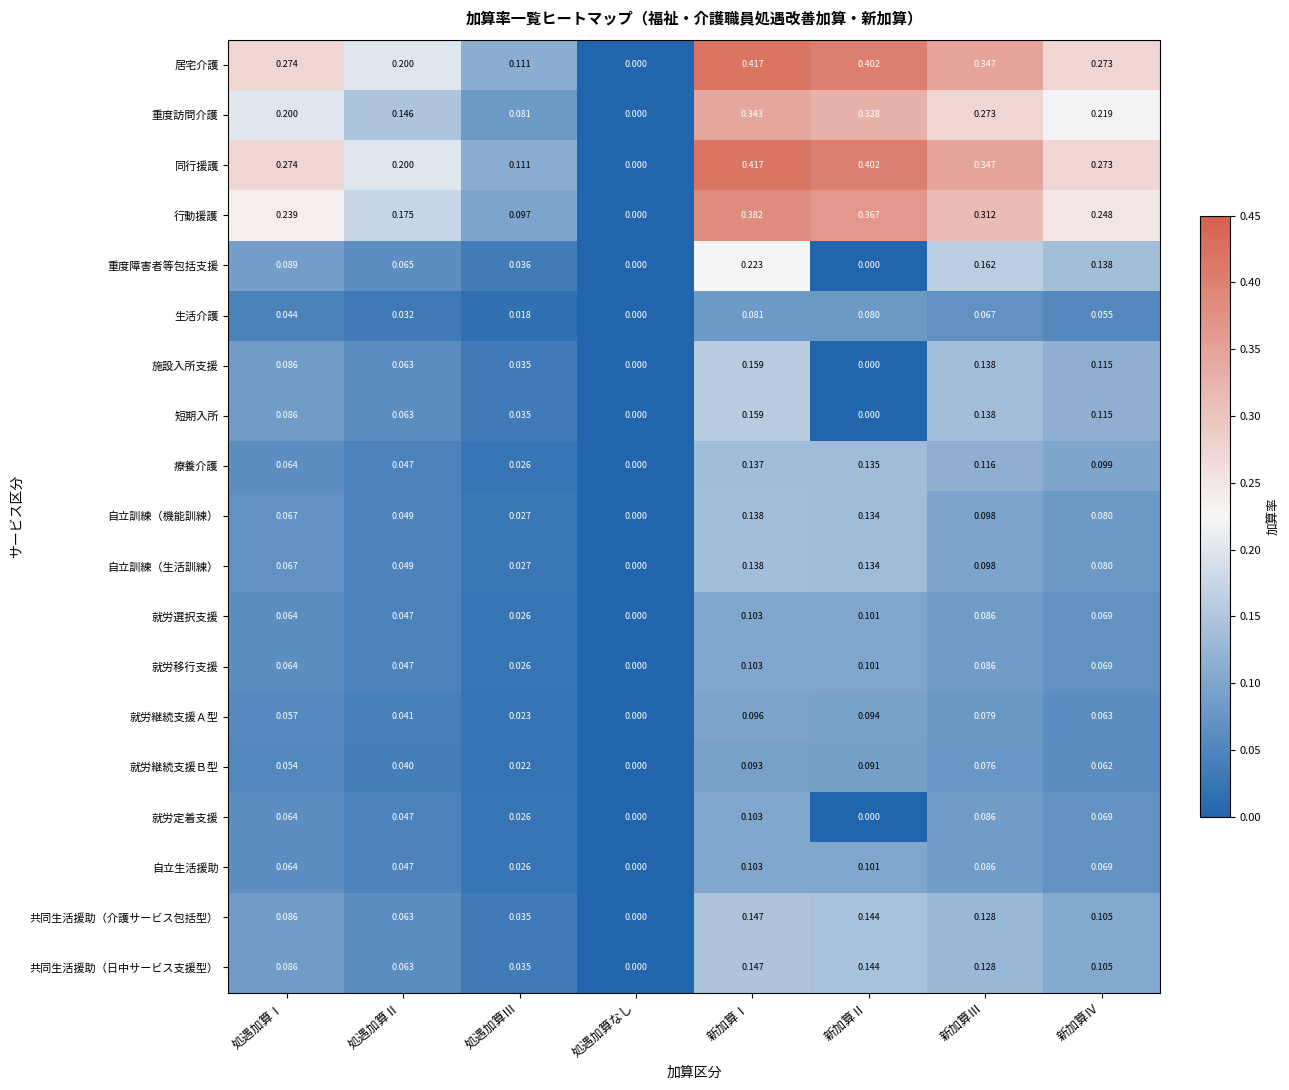

List the labels in order of 就労継続支援Ｂ型 value, smallest first.

処遇加算なし, 処遇加算Ⅲ, 処遇加算Ⅱ, 処遇加算Ⅰ, 新加算Ⅳ, 新加算Ⅲ, 新加算Ⅱ, 新加算Ⅰ